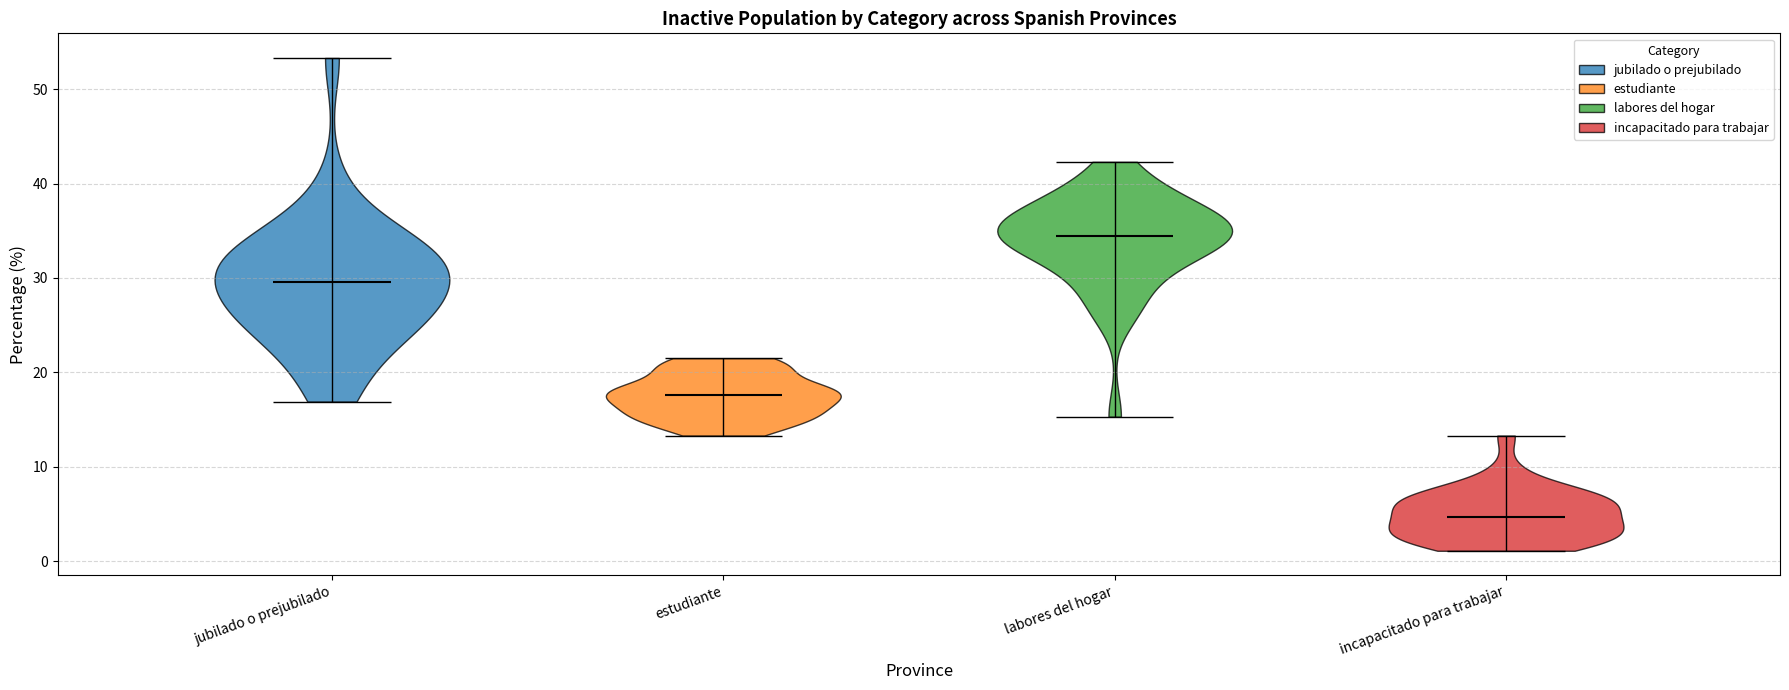

Which violin has the lowest median line?

incapacitado para trabajar